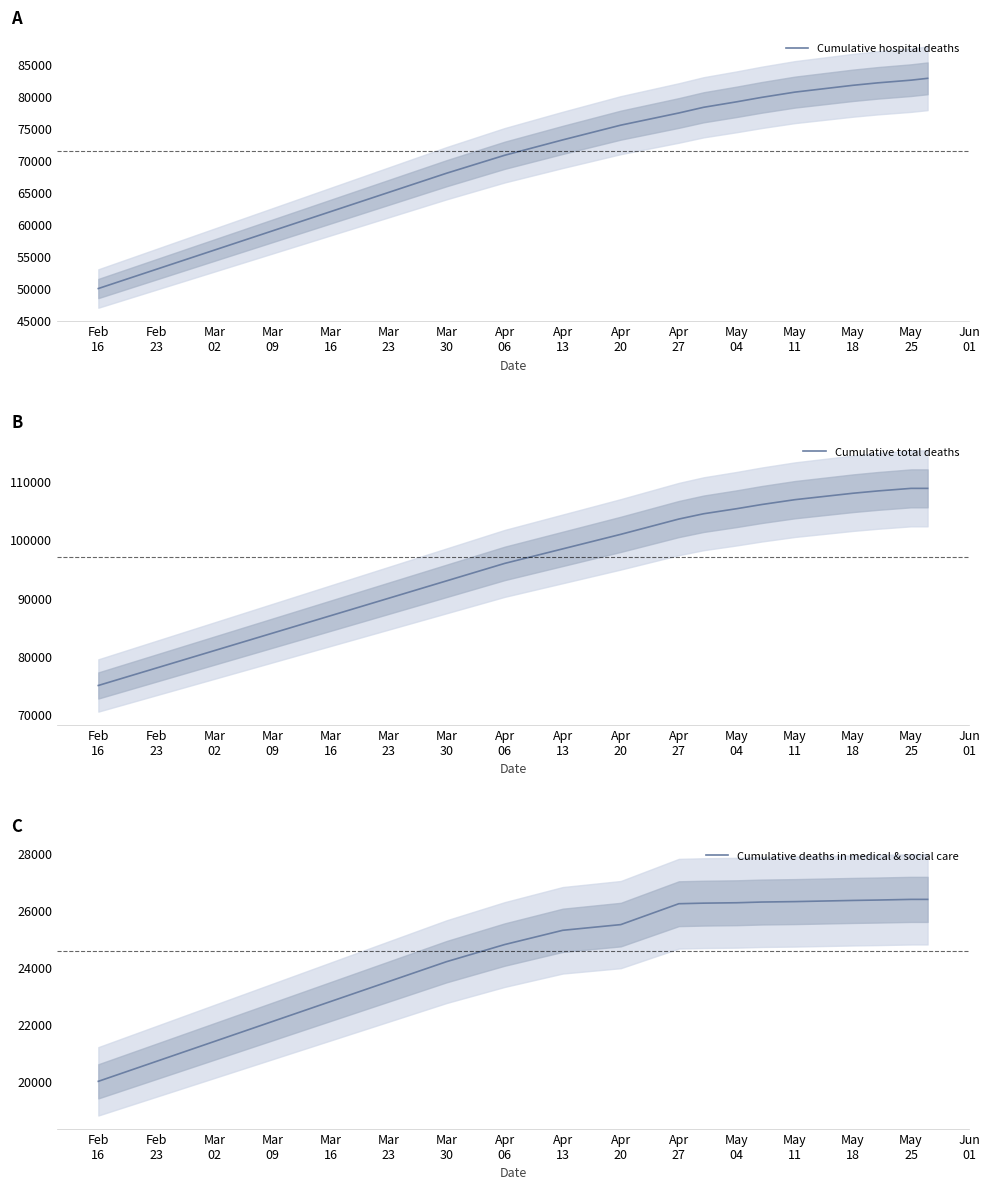

True or false: Cumulative hospital deaths has more than 2 points higher than both neighbors.

False